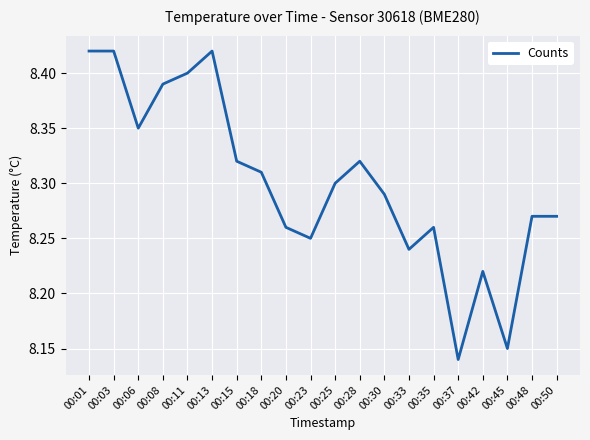

Between 00:01 and 00:20, which is larger?

00:01